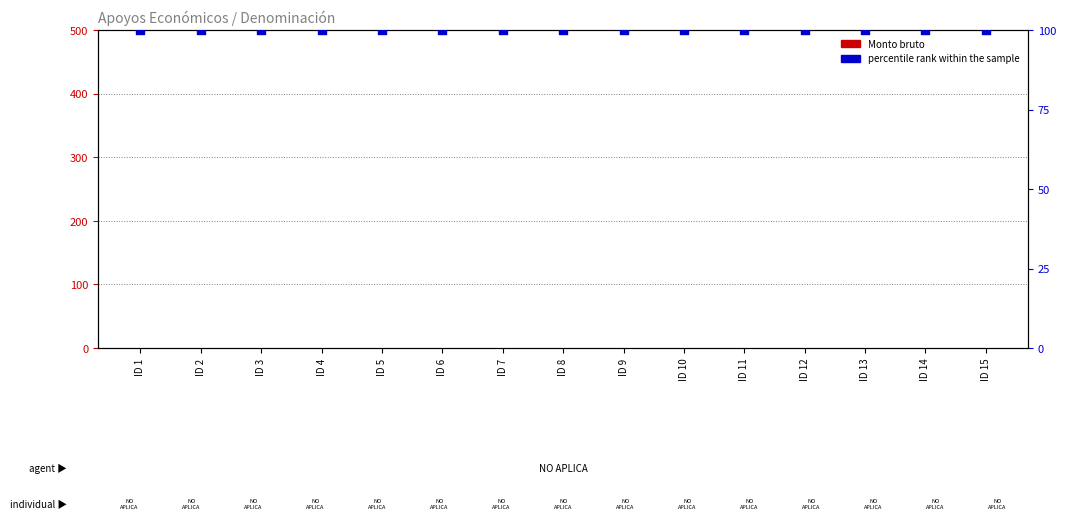

At which category is the sum across all series the highest?

ID 1